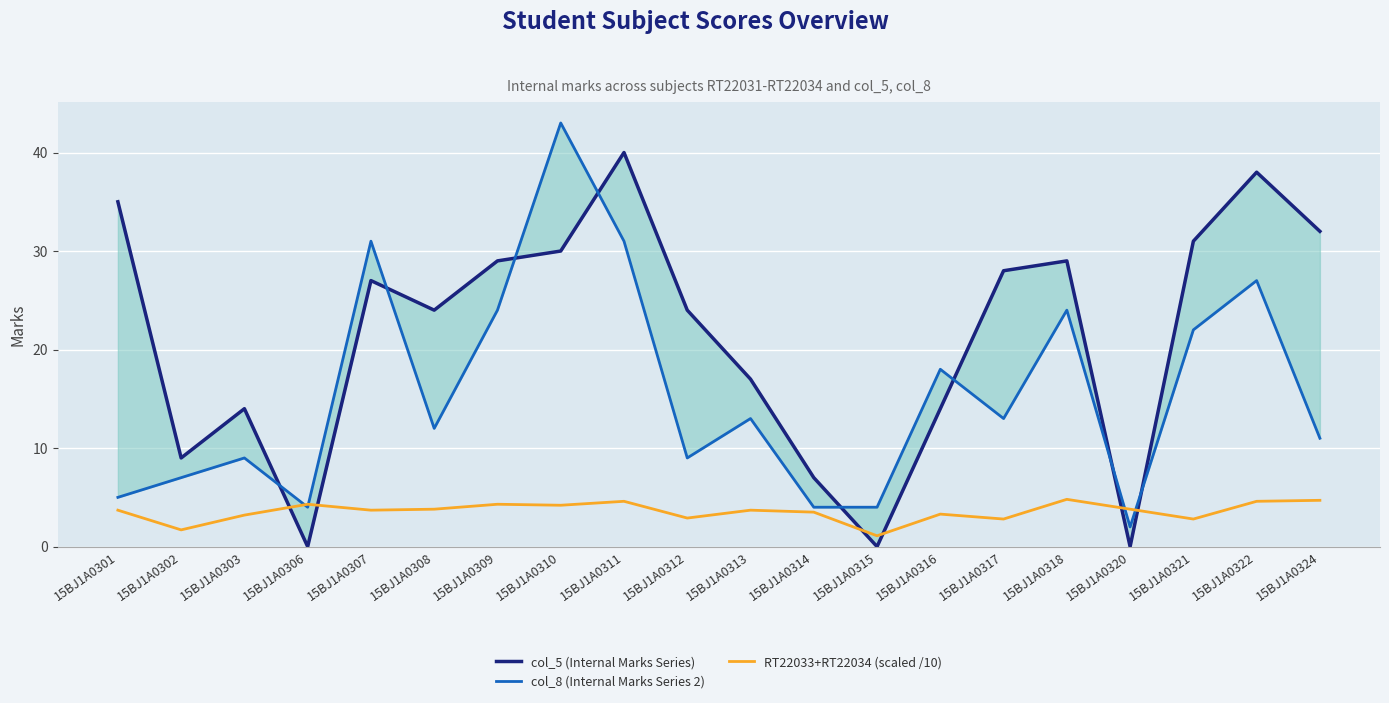

Between which two adjacent categories do RT22033+RT22034 (scaled /10) and col_8 (Internal Marks Series 2) first intersect?

15BJ1A0303 and 15BJ1A0306